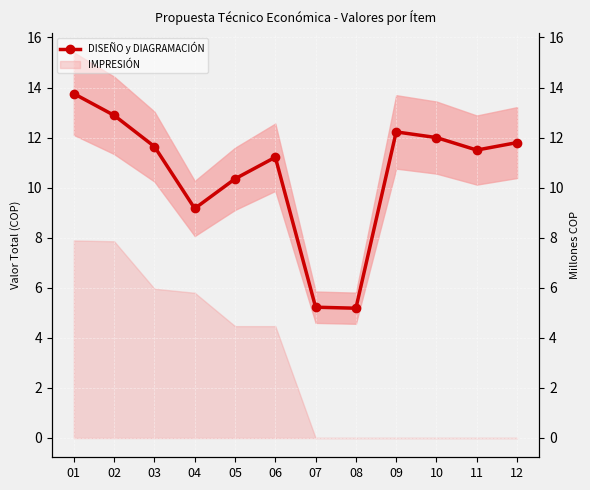

Reading left to right, transcribe all the data shown in this chart.

13.8	12.9	11.6	9.2	10.4	11.2	5.2	5.2	12.2	12.0	11.5	11.8